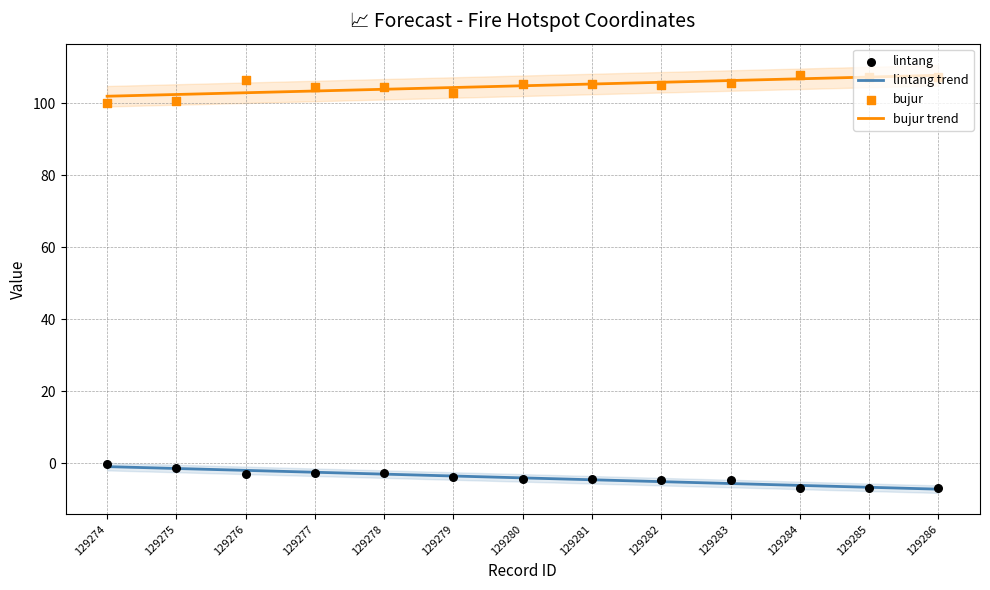

Which series has the largest total across all categories?

bujur